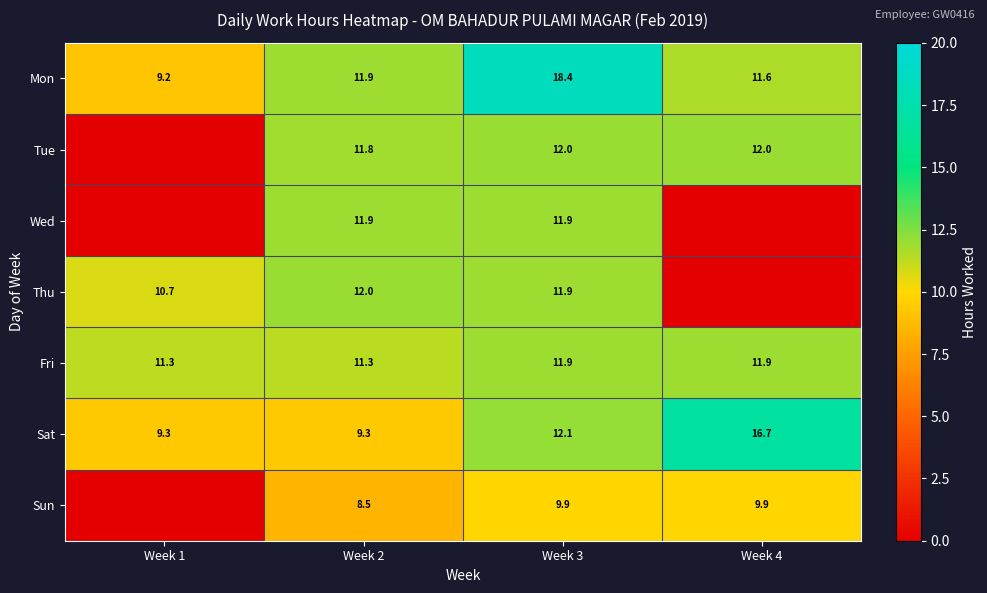

Is the value of Mon at Week 3 greater than the value of Fri at Week 1?

Yes